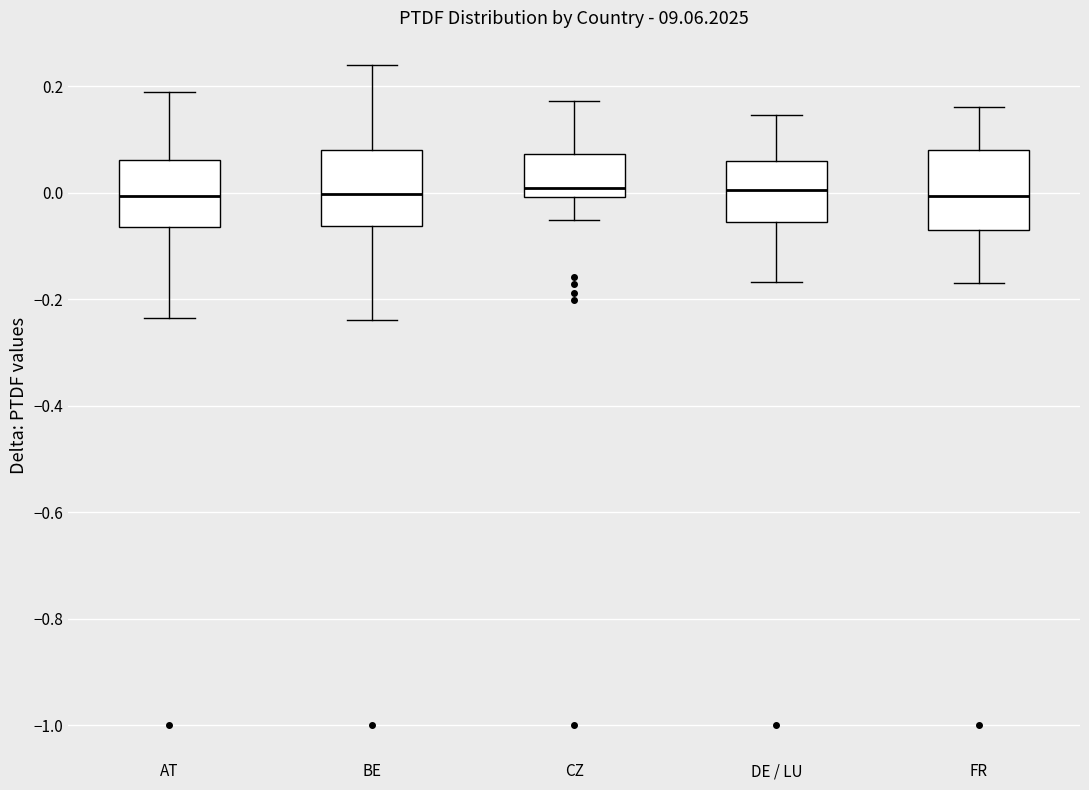

Reading left to right, read every box against the y-axis: the position of its median line, the range the box covers, and the ends of its whiskers. The values are not printed on the chart, so give them approximately, as read against the axis.

AT: median 0.00, box -0.06 to 0.06, whiskers -0.24 to 0.18
BE: median 0.00, box -0.06 to 0.08, whiskers -0.24 to 0.24
CZ: median 0.00 (just above the box's lower edge), box 0.00 to 0.08, whiskers -0.06 to 0.18
DE / LU: median 0.00, box -0.06 to 0.06, whiskers -0.16 to 0.14
FR: median 0.00, box -0.08 to 0.08, whiskers -0.16 to 0.16